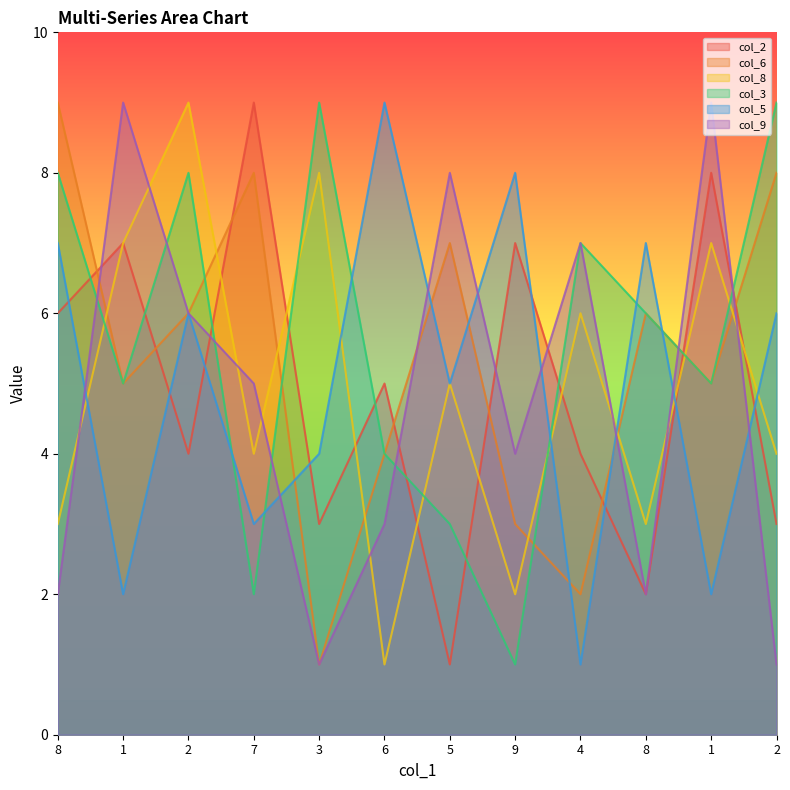

At which category does the chart reach its peak across all series?

7